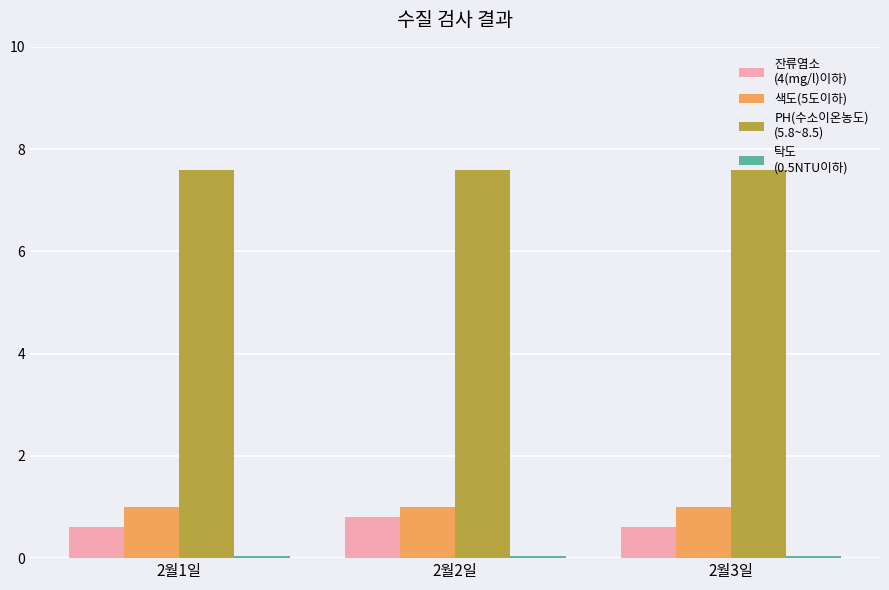

Count the number of categories in the chart.

3